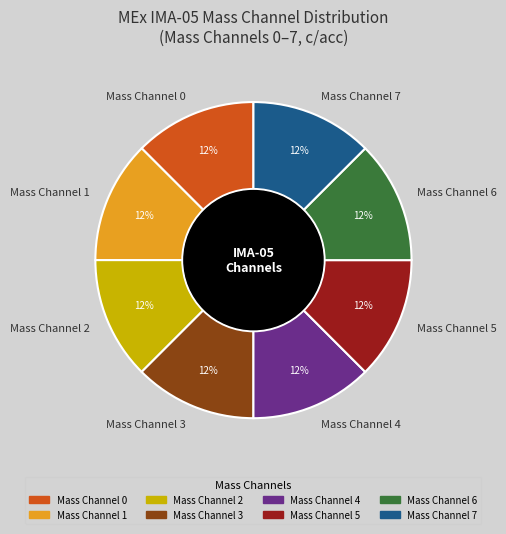

Do Mass Channel 7 and Mass Channel 1 together represent more than half of the pie?

No